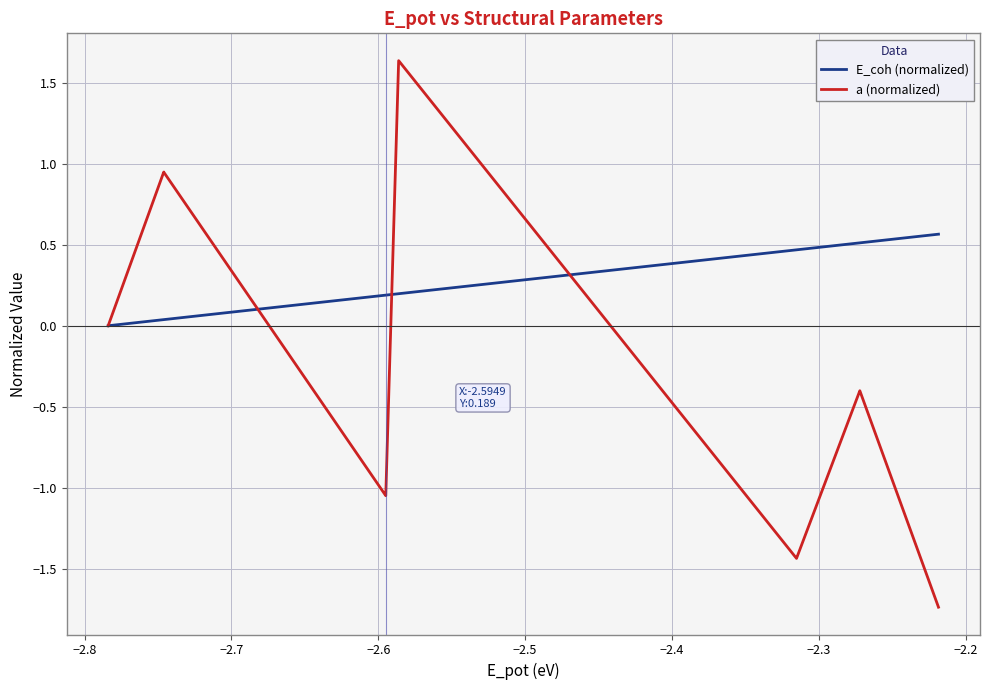

How many times do a (normalized) and E_coh (normalized) cross each other?

3